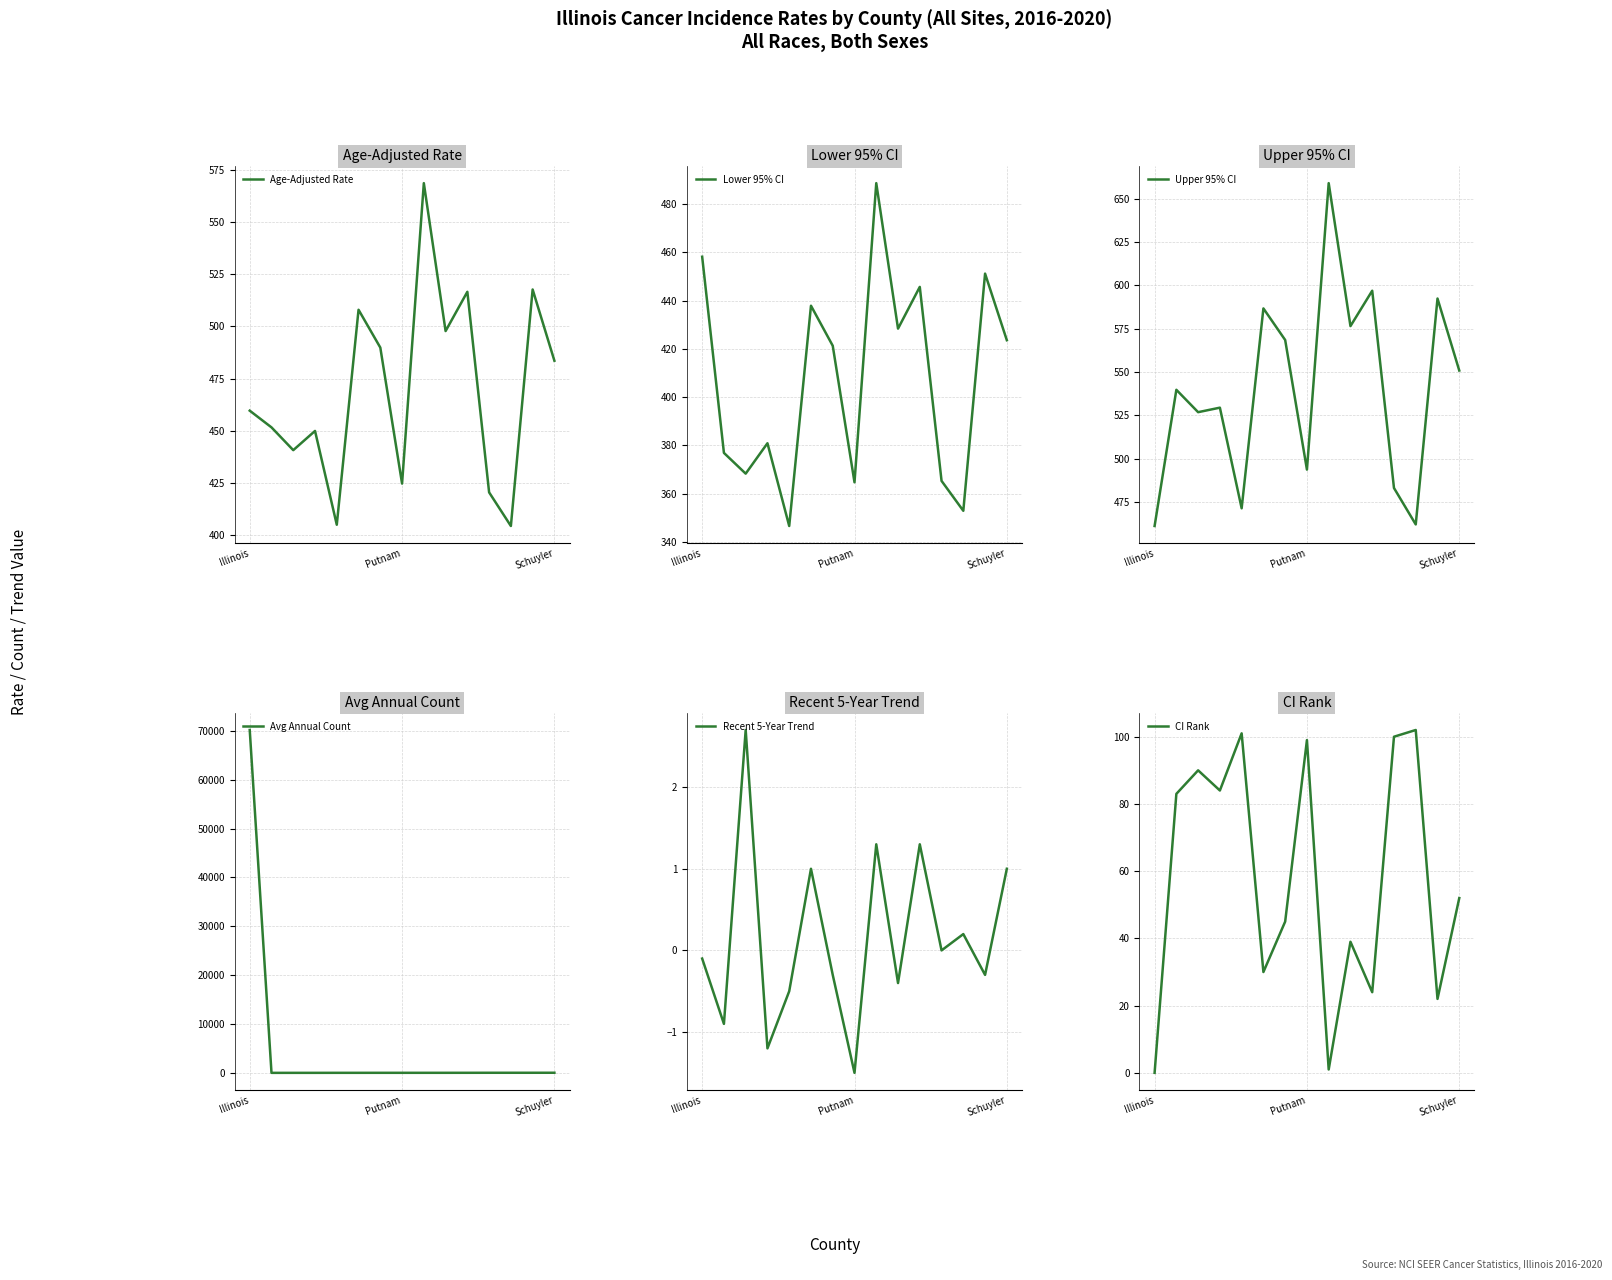

What is the lowest value of the Age-Adjusted Rate series?

404.5